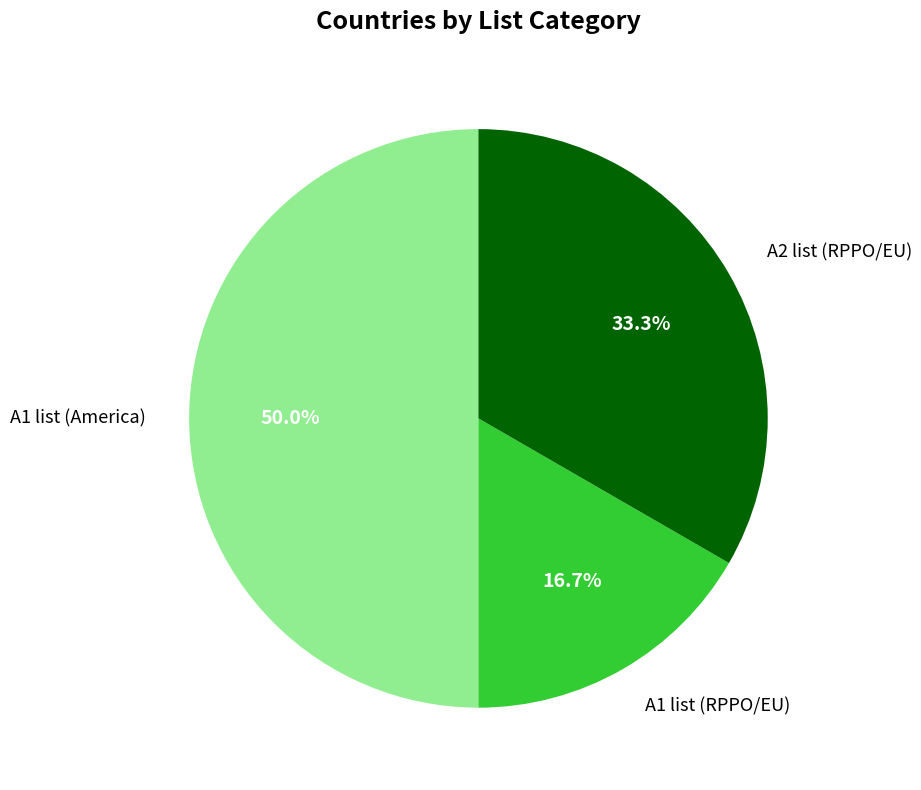

Which category has the biggest portion of the pie?

A1 list (America)